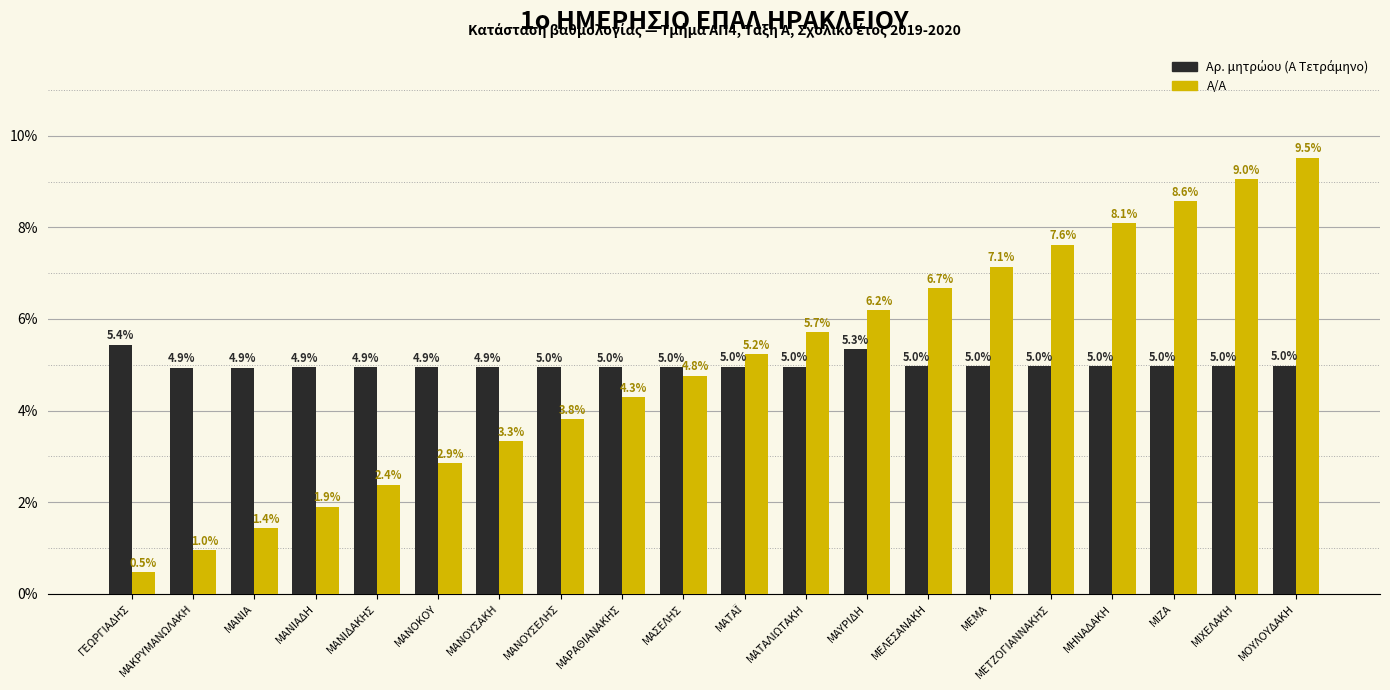

True or false: Α/Α has a value of 3.0 at ΜΑΝΙΑΔΗ.

False